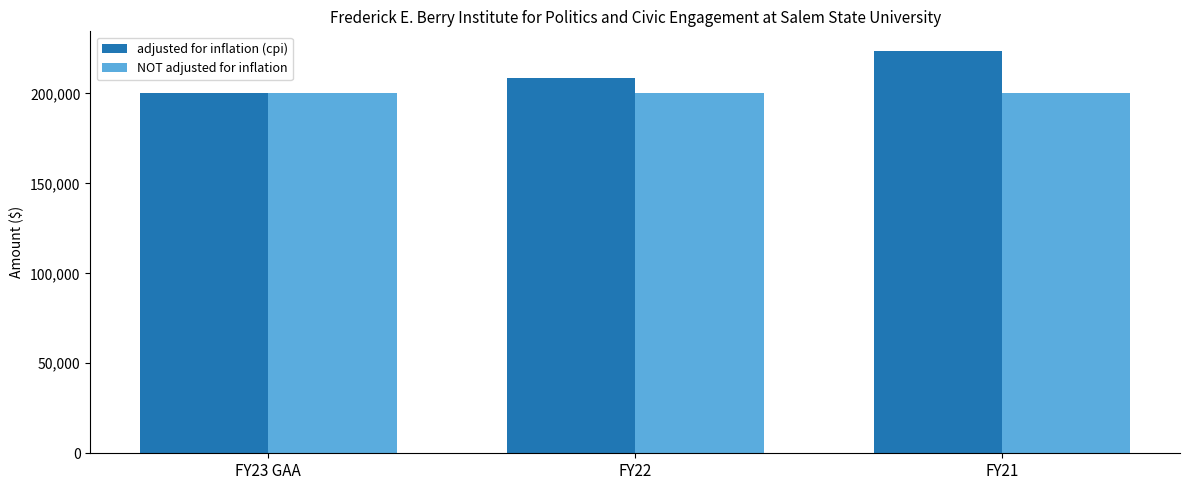

Rank the categories by adjusted for inflation (cpi) value from lowest to highest.

FY23 GAA, FY22, FY21